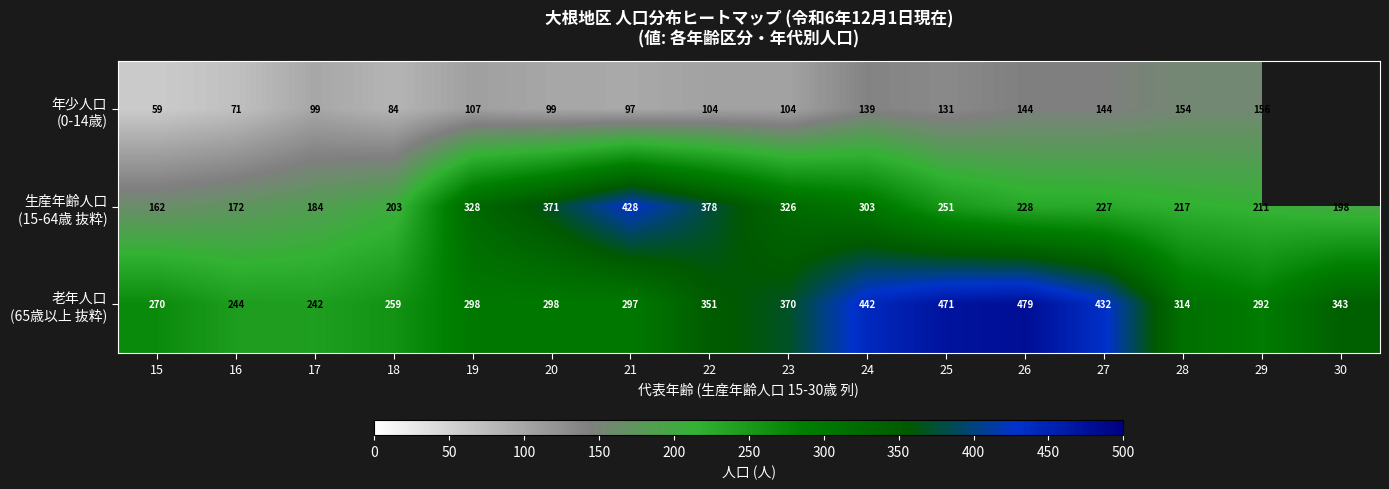

What is the difference between the highest and lowest values at 17?

143